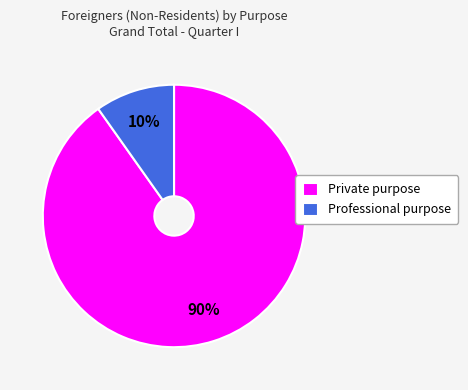

To the nearest percent, what is the difference between the largest and smallest slice percentages?

80%